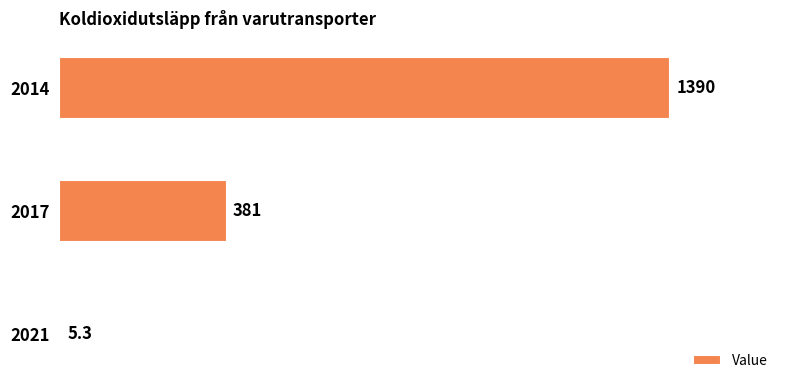

At which category does the chart reach its minimum across all series?

2021